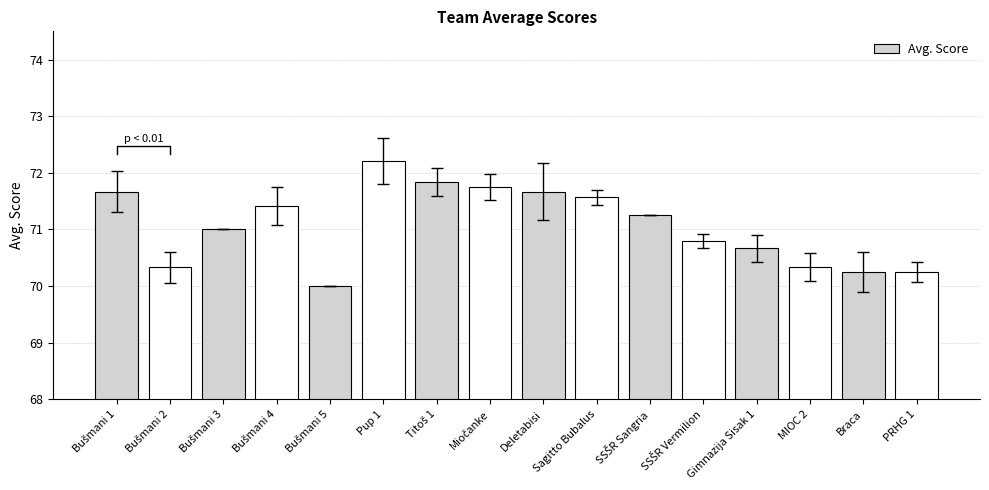

What value does the data have at PRHG 1?

70.2